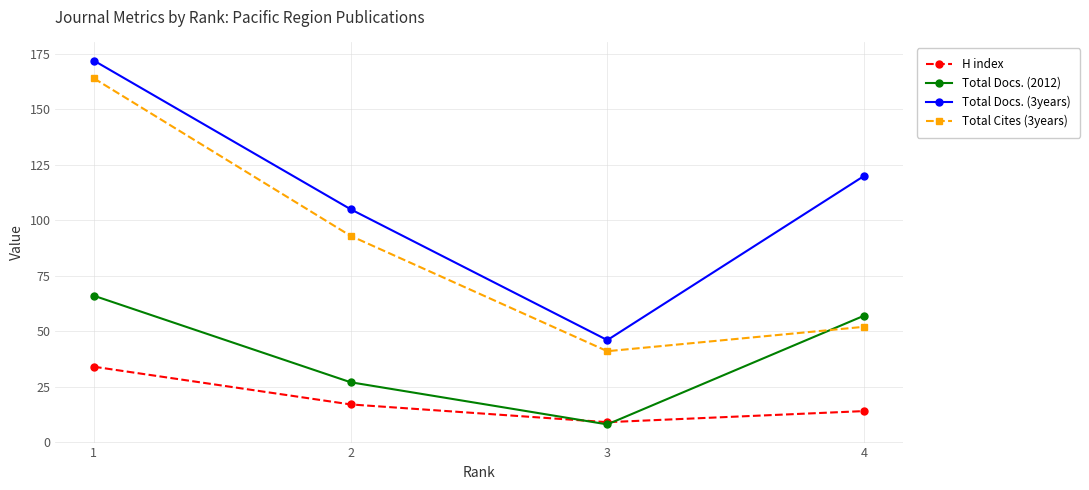

Does the chart display data point markers on the line(s)?

Yes